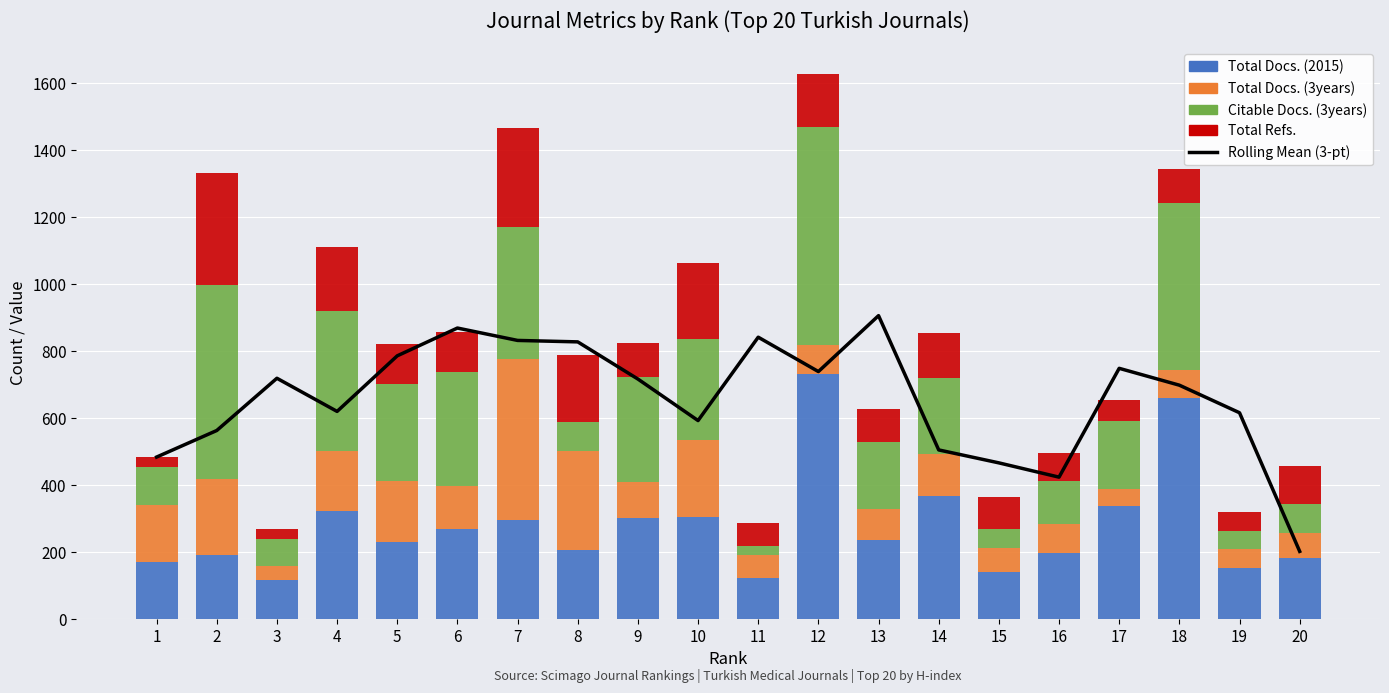

What is the sum of all Rolling Mean (3-pt) values?

13143.0